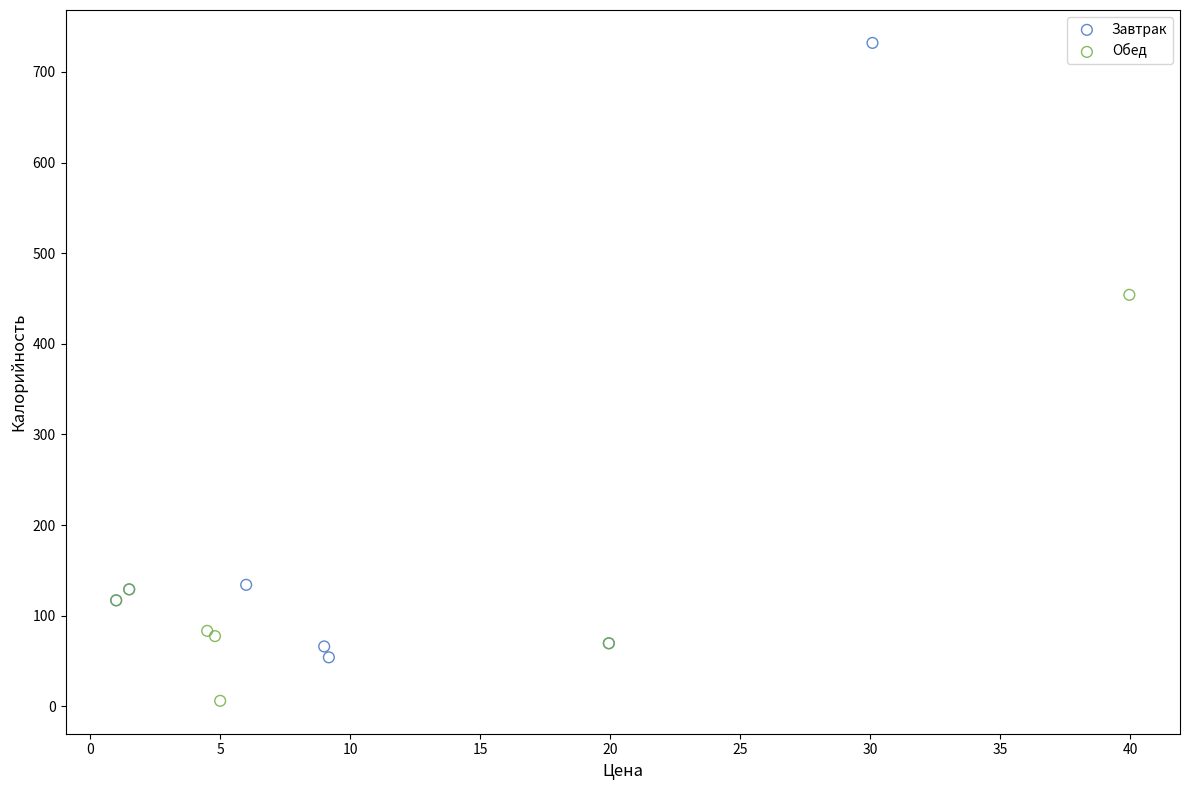

Which series contains the highest Y value?

Завтрак